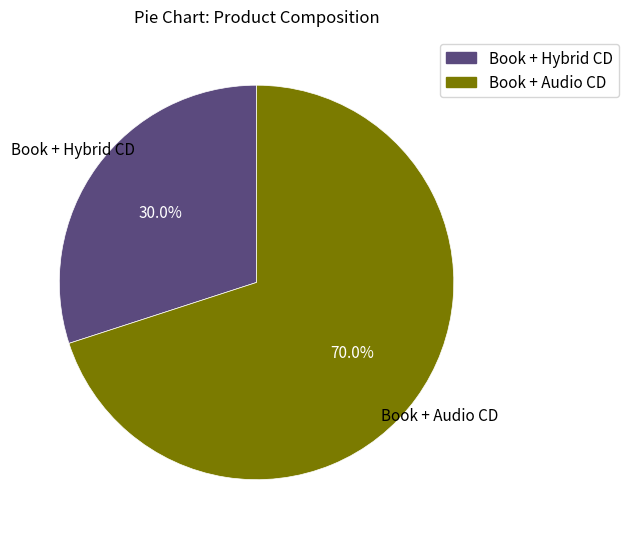

What is the majority slice?

Book + Audio CD